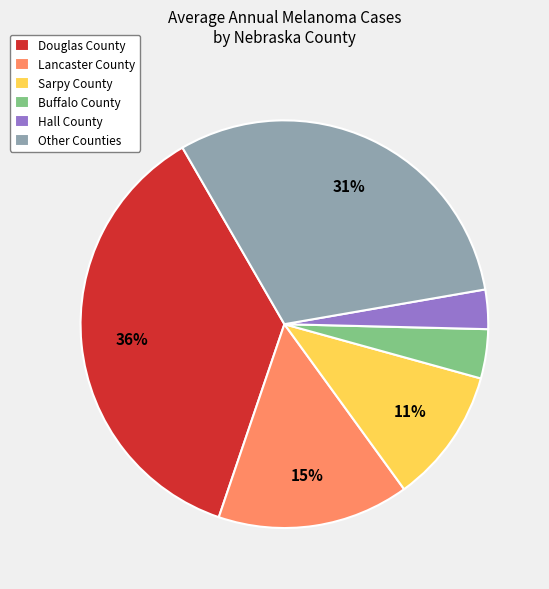

To the nearest percent, what is the difference between the largest and smallest slice percentages?

33%